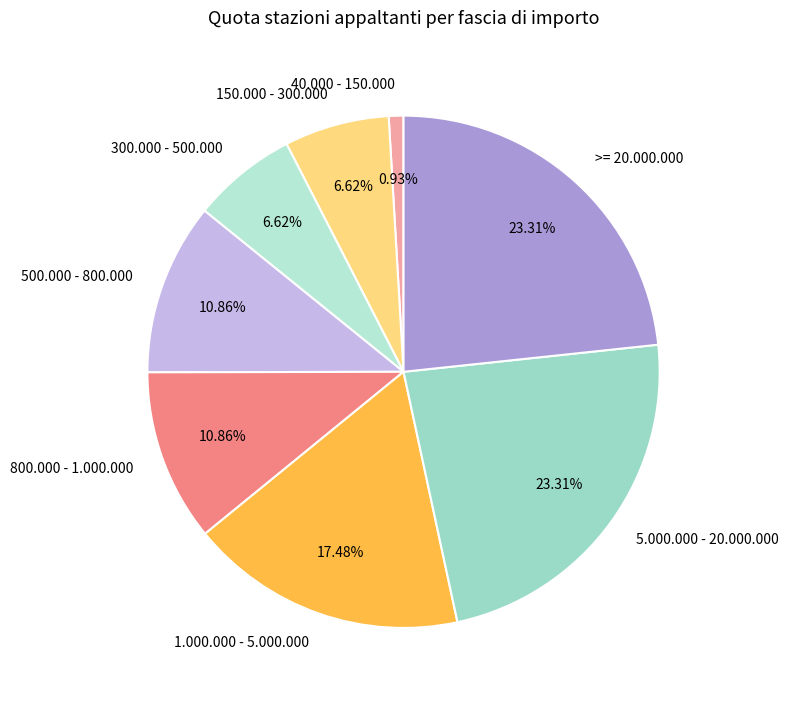

Between 5.000.000 - 20.000.000 and 800.000 - 1.000.000, which is larger?

5.000.000 - 20.000.000